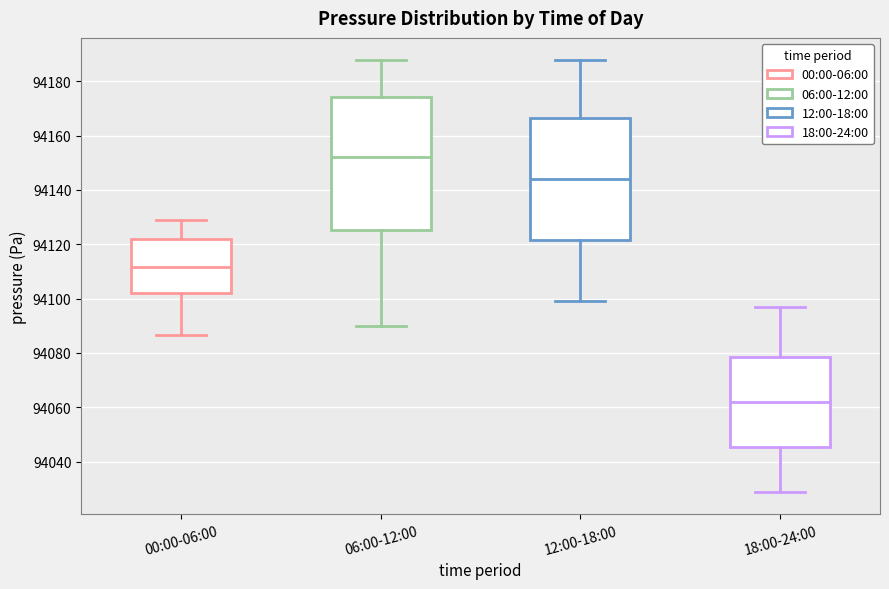

Where does the median line of the box for 06:00-12:00 sit on the y-axis? The values are not printed on the chart, so give them approximately, as read against the axis.

94152